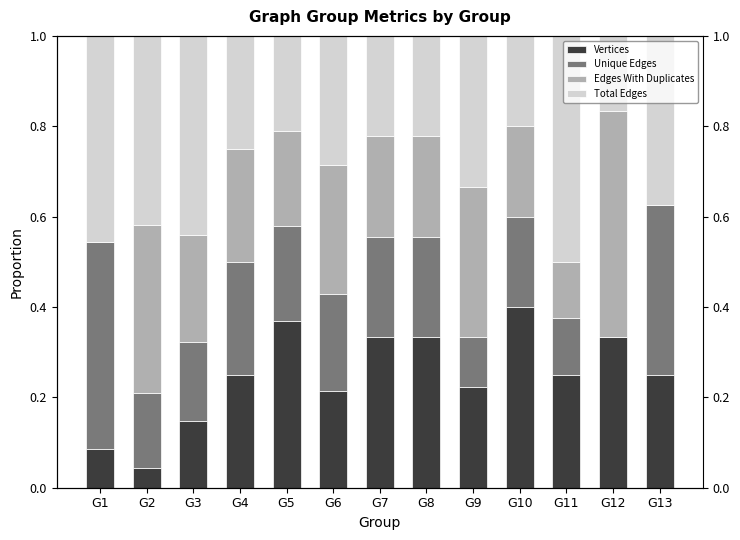

The value of Unique Edges at G13 is 0.4. True or false?

True